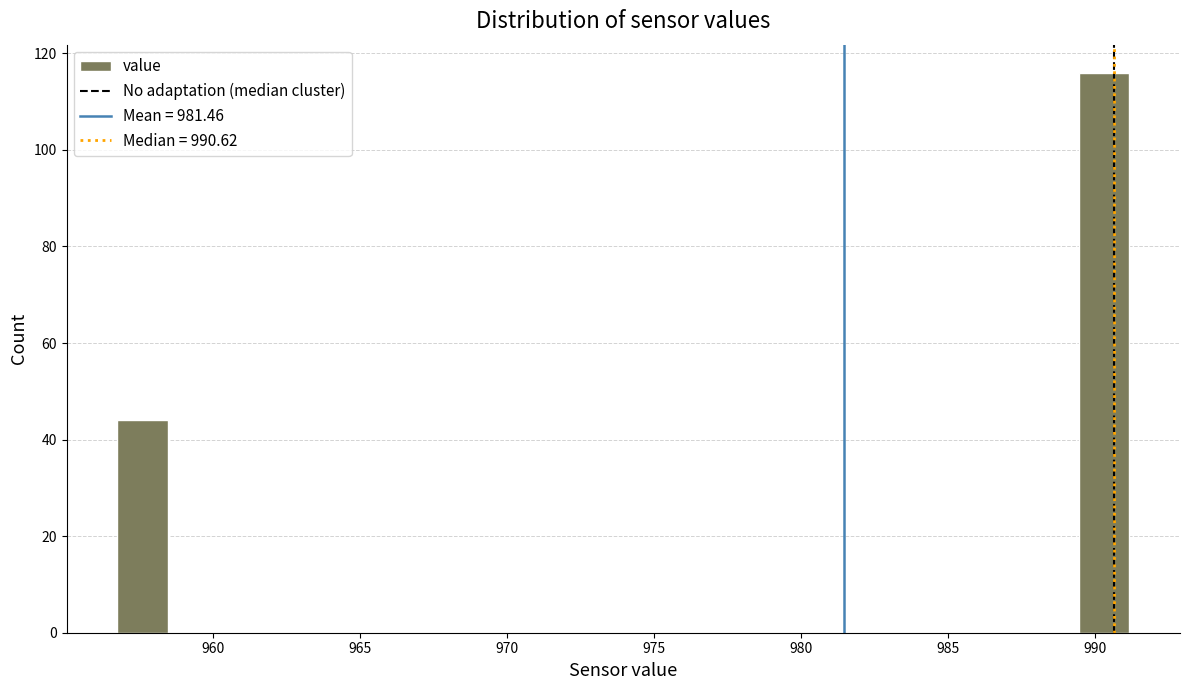

Read against the x-axis, roughly where is the centre of the tallest bar?

990.5